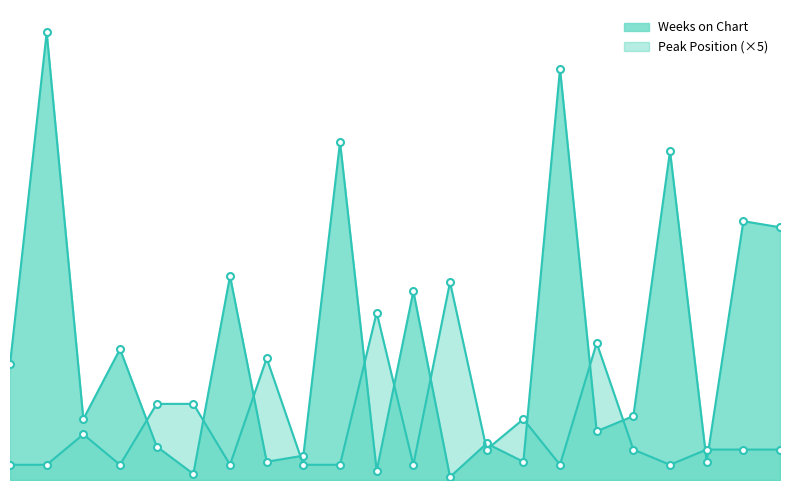

True or false: Peak Position and Weeks on Chart intersect in this chart.

True